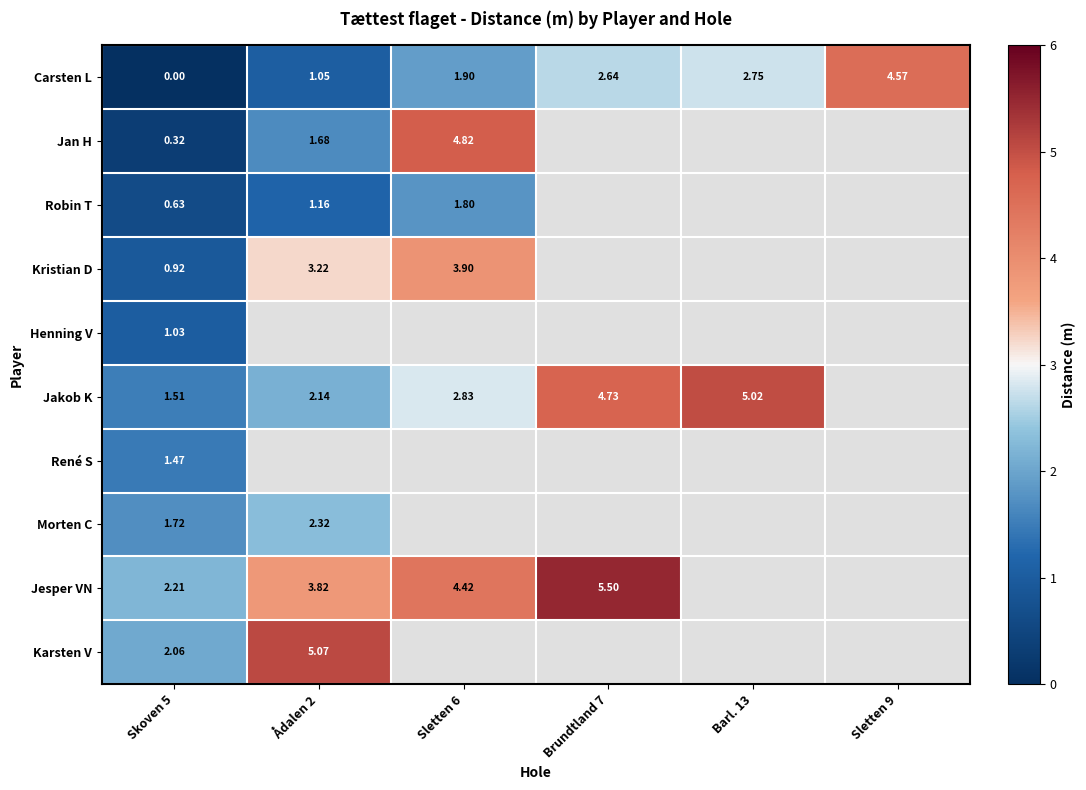

The value of Henning V at Skoven 5 is 1.0. True or false?

True